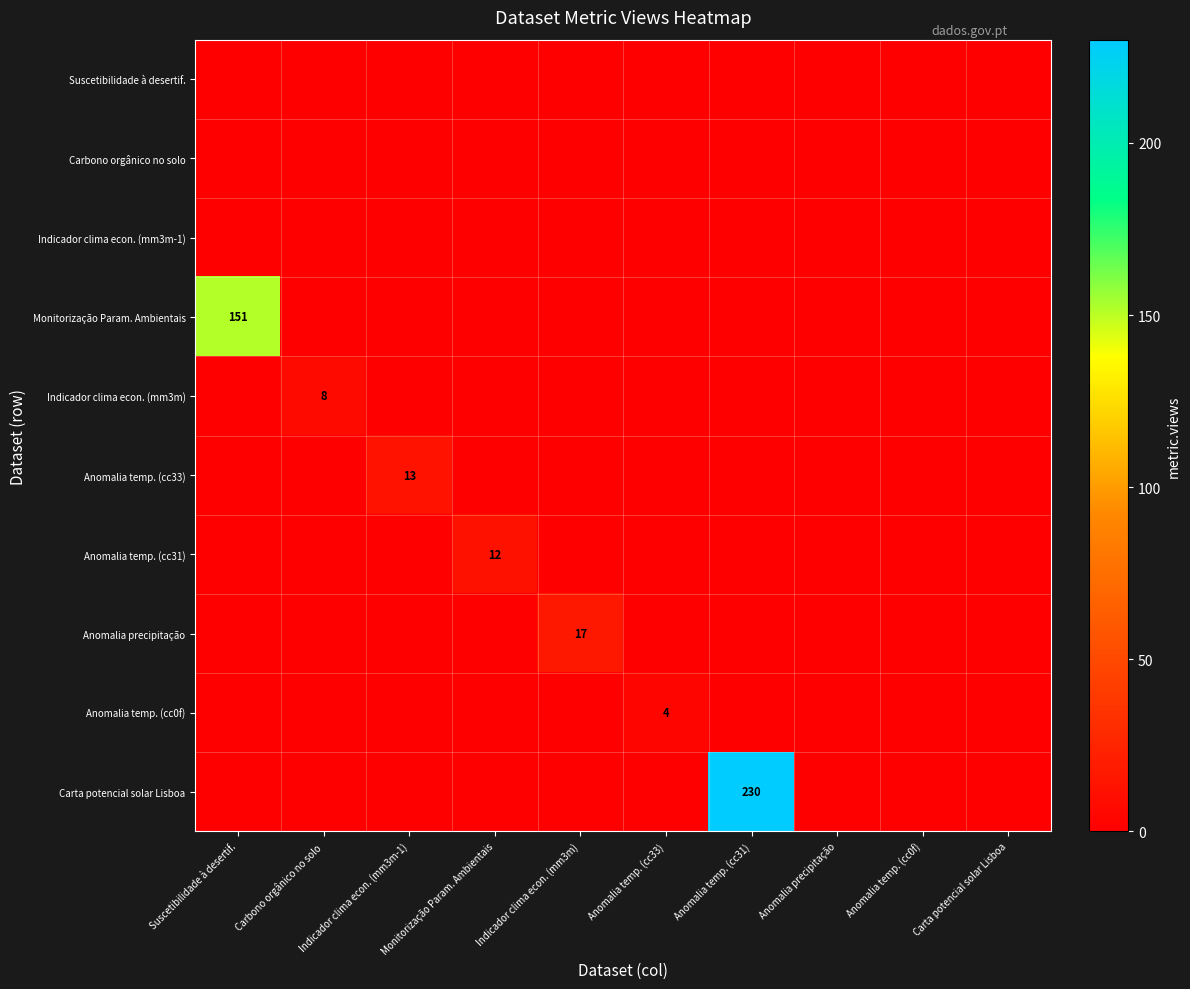

The Anomalia precipitação series shows 17 at Indicador clima econ. (mm3m). True or false?

True